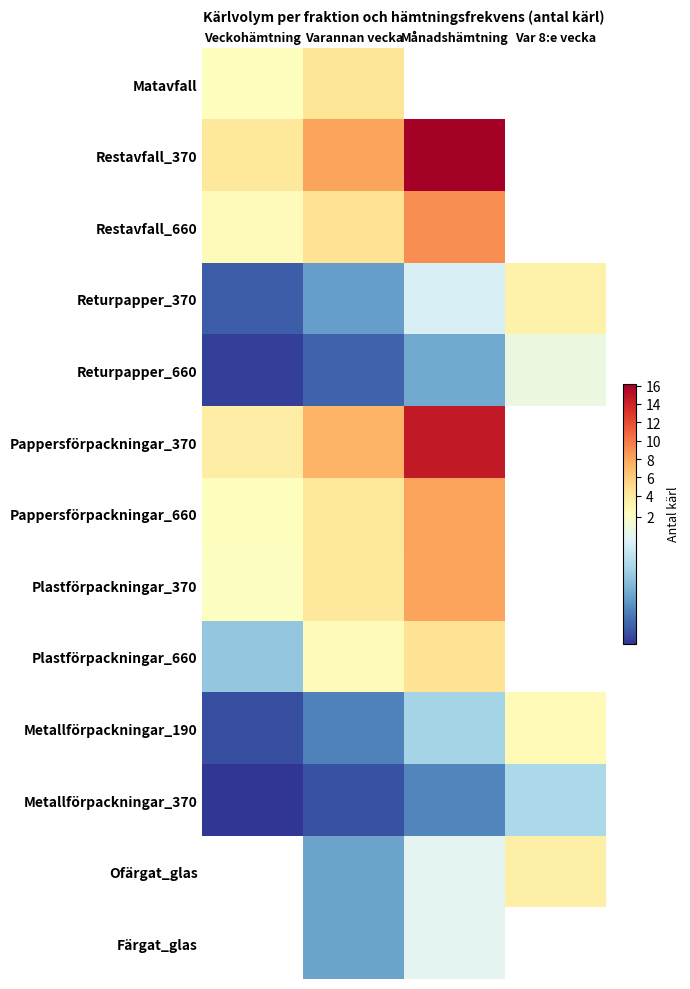

How many series are shown in this chart?

13